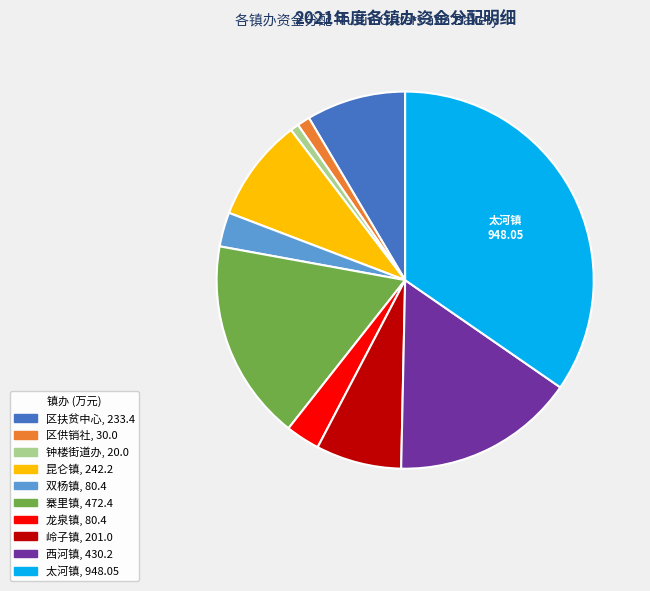

True or false: 区供销社 accounts for 1% of the total.

True